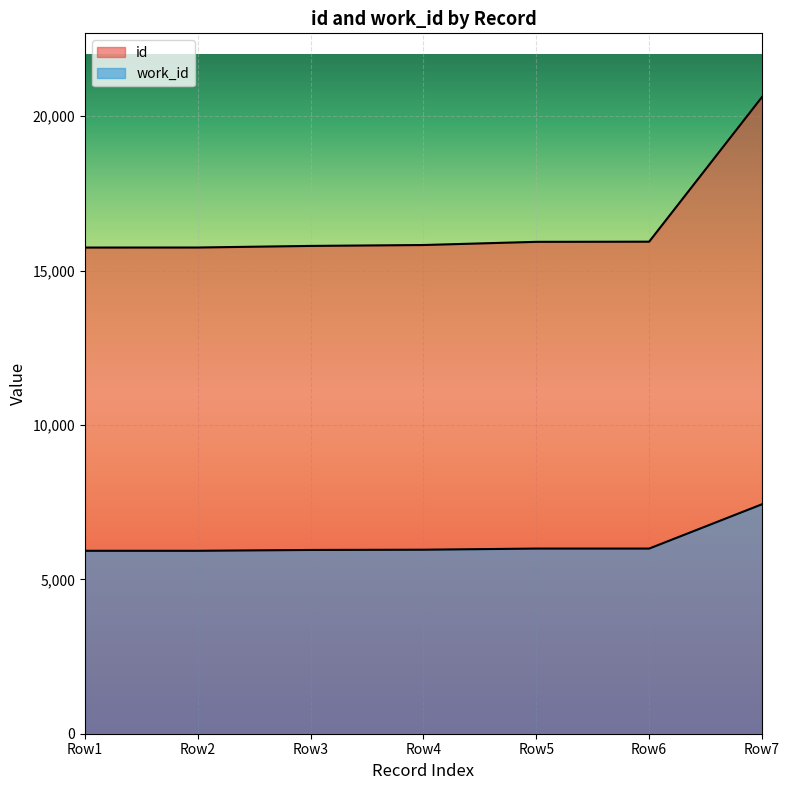

True or false: work_id has more than 0 interior local peaks.

False